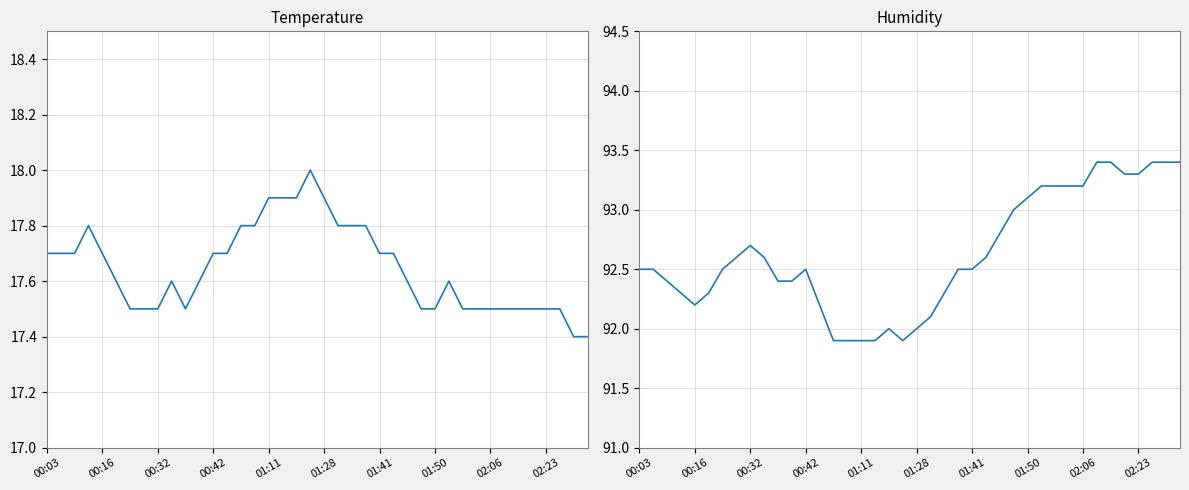

What is the difference between the maximum and minimum values in the temperature series?

0.6